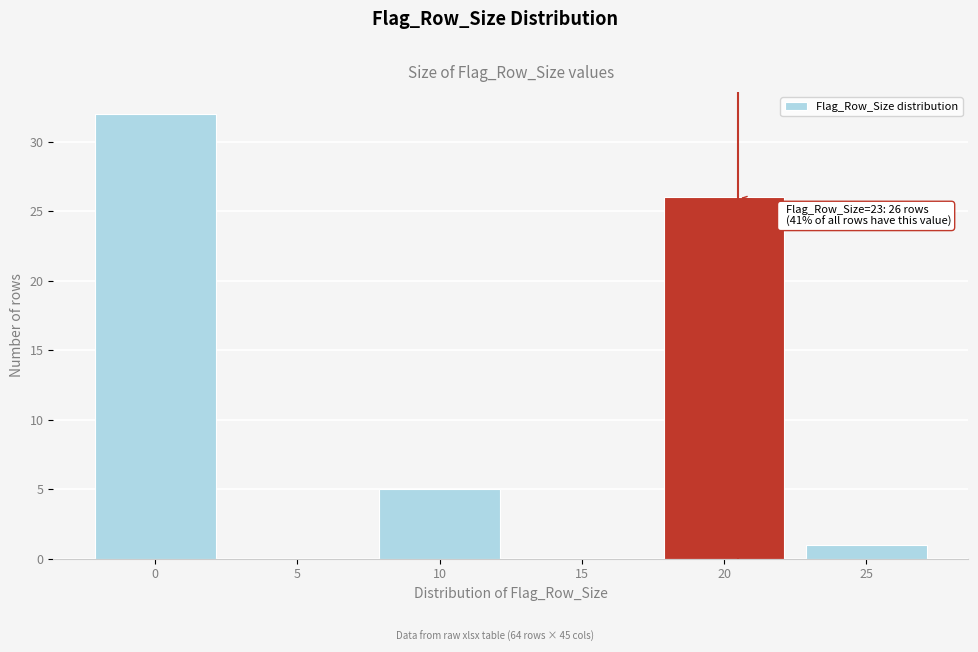

Reading left to right, list all the values displayed in this chart.

0=32	5=0	10=5	15=0	20=26	25=1